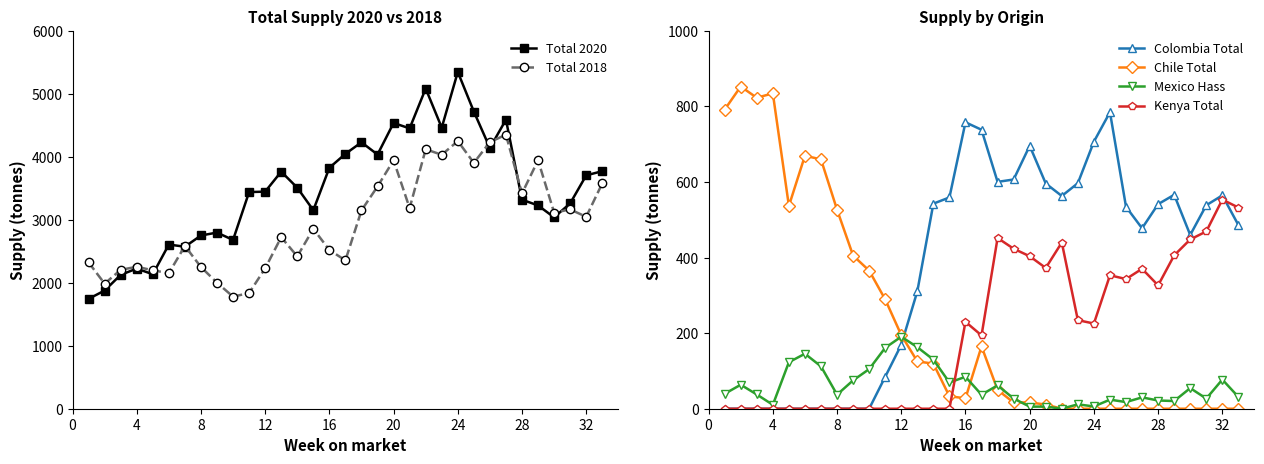

What is the spread (max minus min) of values at 24?

2584.5